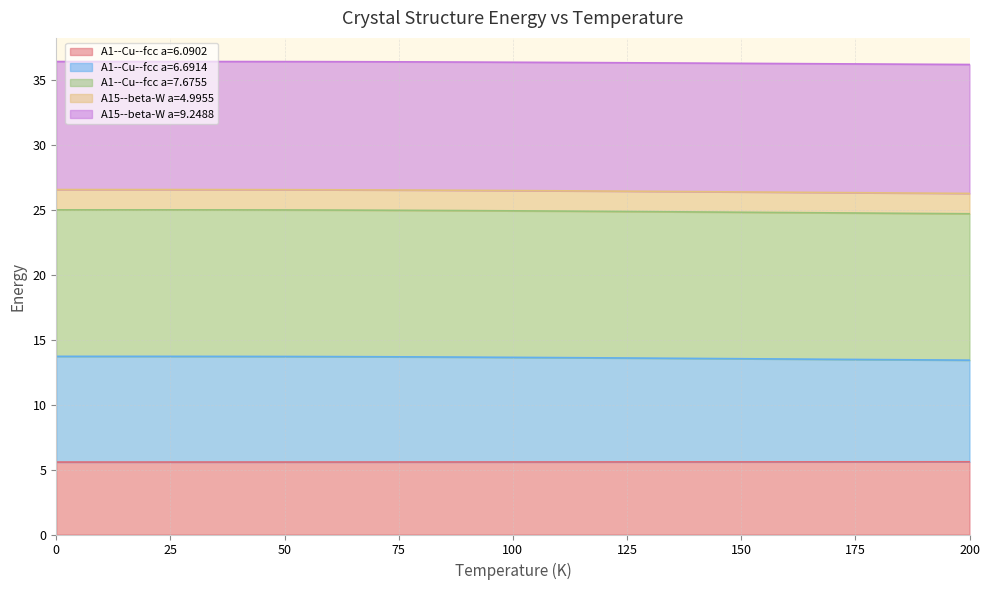

What are all the series names shown in the legend?

A1--Cu--fcc a=6.0902, A1--Cu--fcc a=6.6914, A1--Cu--fcc a=7.6755, A15--beta-W a=4.9955, A15--beta-W a=9.2488